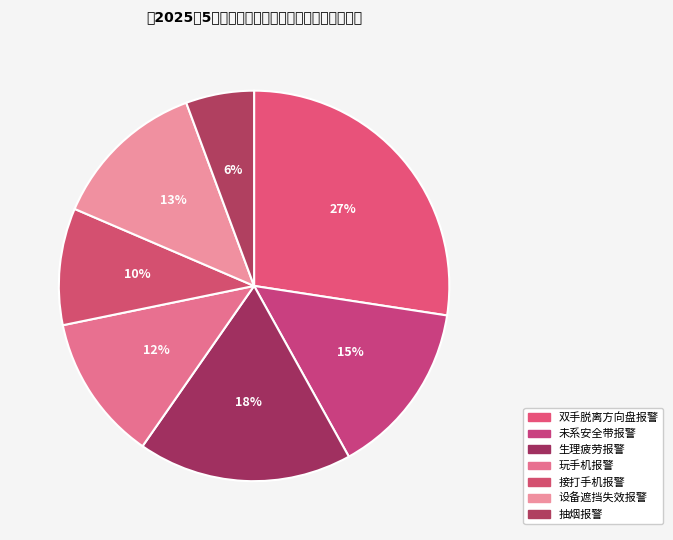

How many slices are in this pie chart?

7